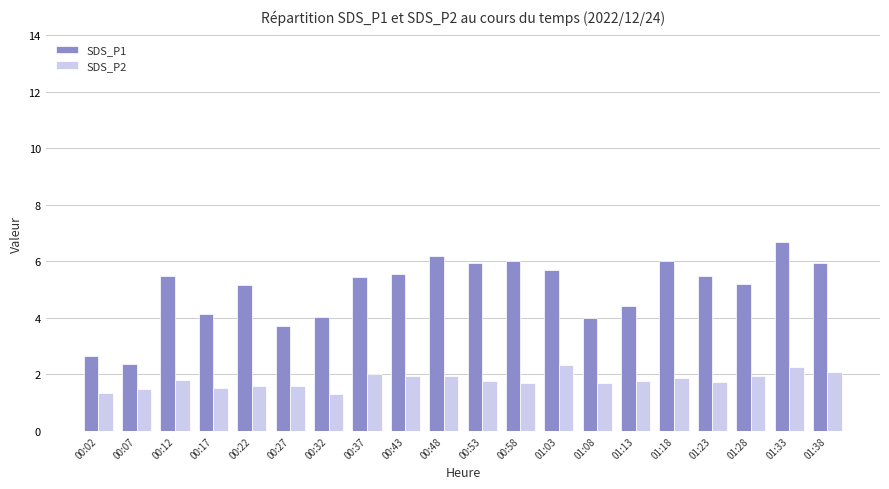

Where does the SDS_P1 series first go above 5?

00:12